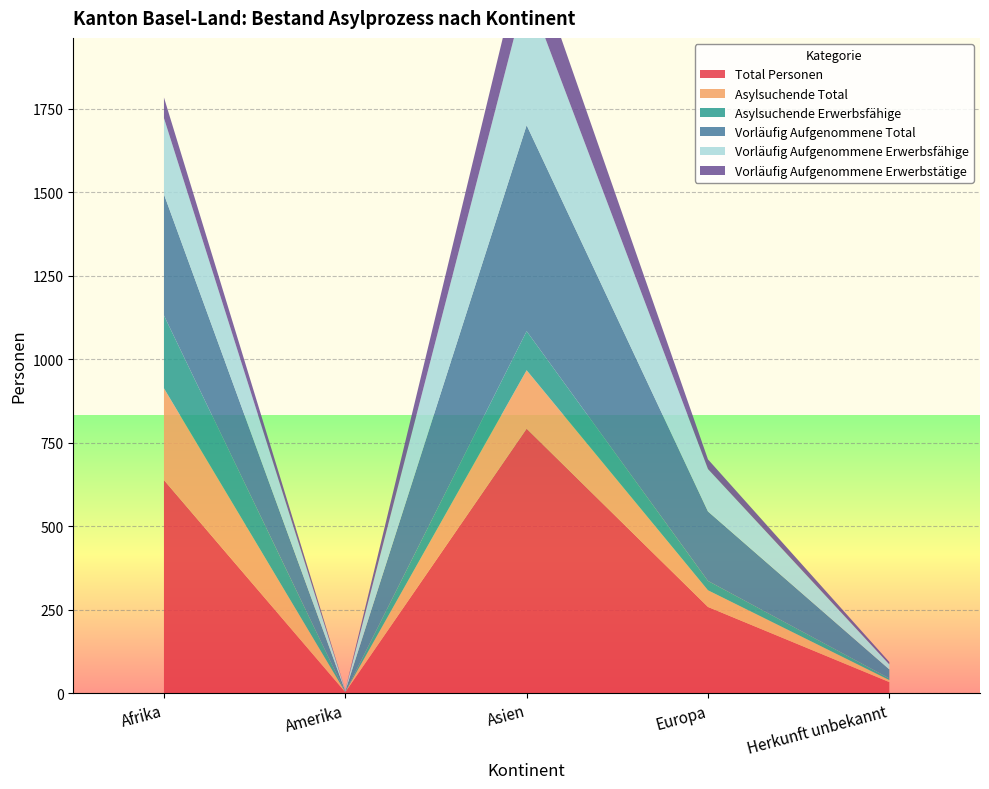

Reading left to right, list all the values displayed in this chart.

Total Personen: 638	3	792	258	33
Asylsuchende Total: 275	0	175	50	6
Asylsuchende Erwerbsfähige: 218	0	117	28	5
Vorläufig Aufgenommene Total: 363	3	617	208	27
Vorläufig Aufgenommene Erwerbsfähige: 228	2	408	127	15
Vorläufig Aufgenommene Erwerbstätige: 62	1	149	29	7